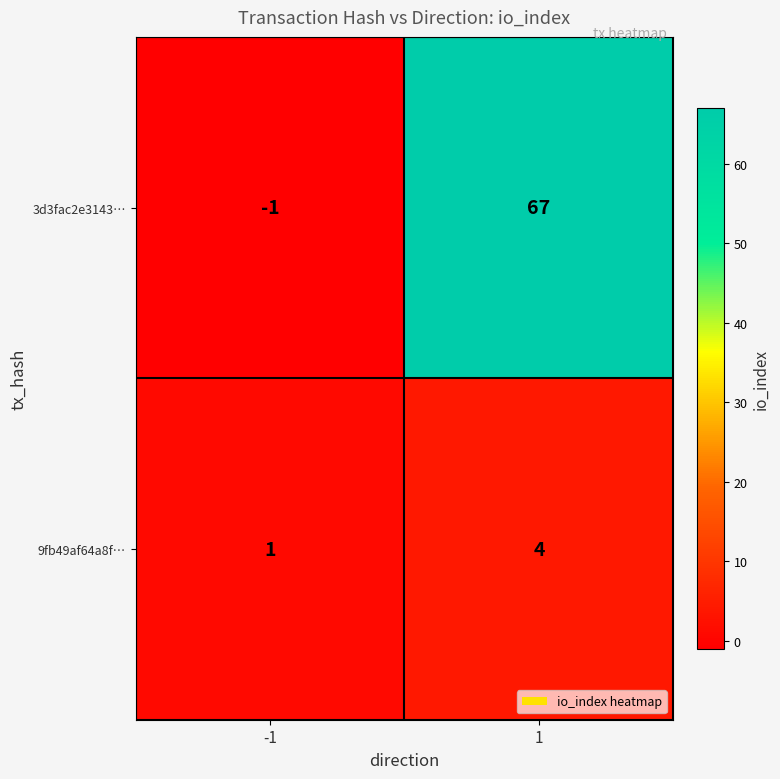

Rank the series at -1 from highest to lowest value.

9fb49af64a8f…, 3d3fac2e3143…